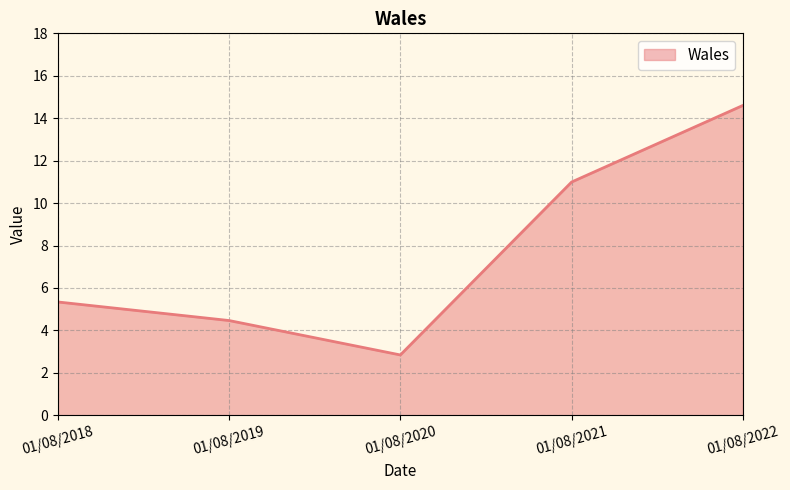

Rank the categories by value from highest to lowest.

01/08/2022, 01/08/2021, 01/08/2018, 01/08/2019, 01/08/2020